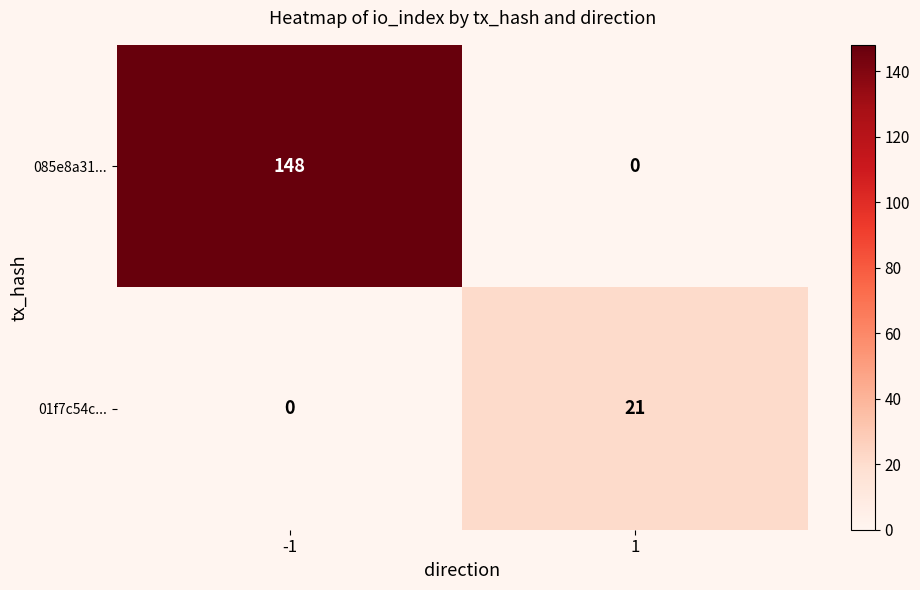

How many values in the 085e8a31... series are below 148?

1